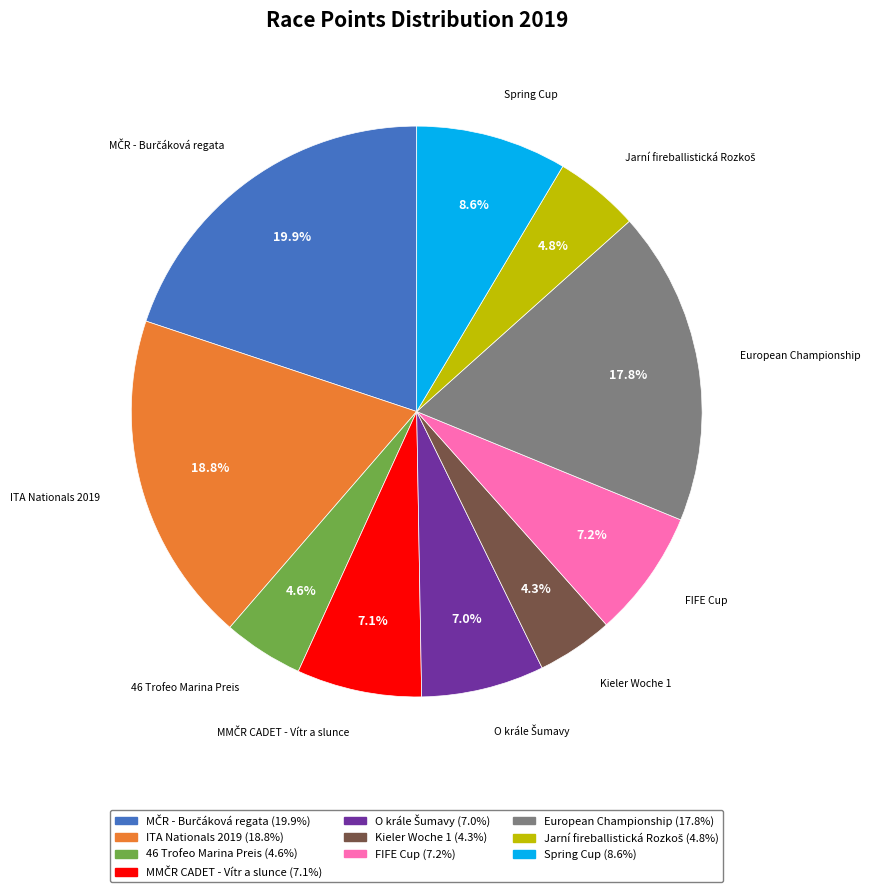

To the nearest percent, what portion does Spring Cup represent?

9%